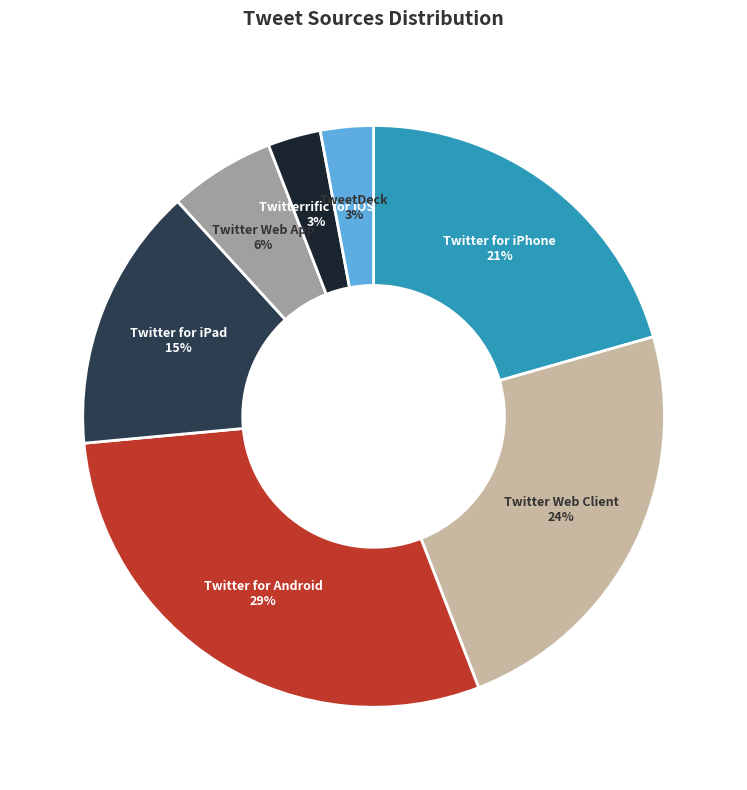

Between Twitterrific for iOS and Twitter for iPad, which is larger?

Twitter for iPad